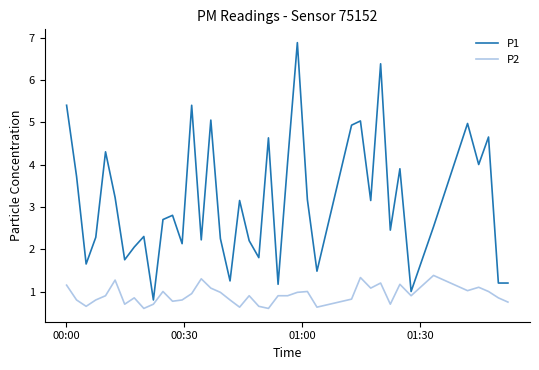

Which series has the largest range (max minus min)?

P1